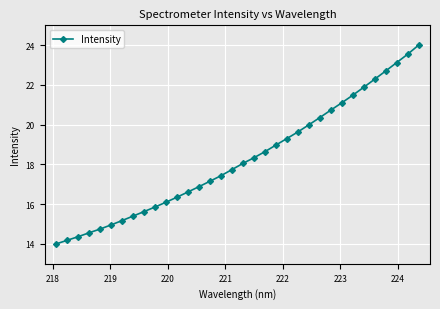

Reading left to right, extract all data points from this chart.

14.0	14.2	14.4	14.6	14.7	15.0	15.2	15.4	15.6	15.9	16.1	16.4	16.6	16.9	17.2	17.4	17.7	18.1	18.3	18.6	19.0	19.3	19.6	20.0	20.4	20.7	21.1	21.5	21.9	22.3	22.7	23.1	23.5	24.0